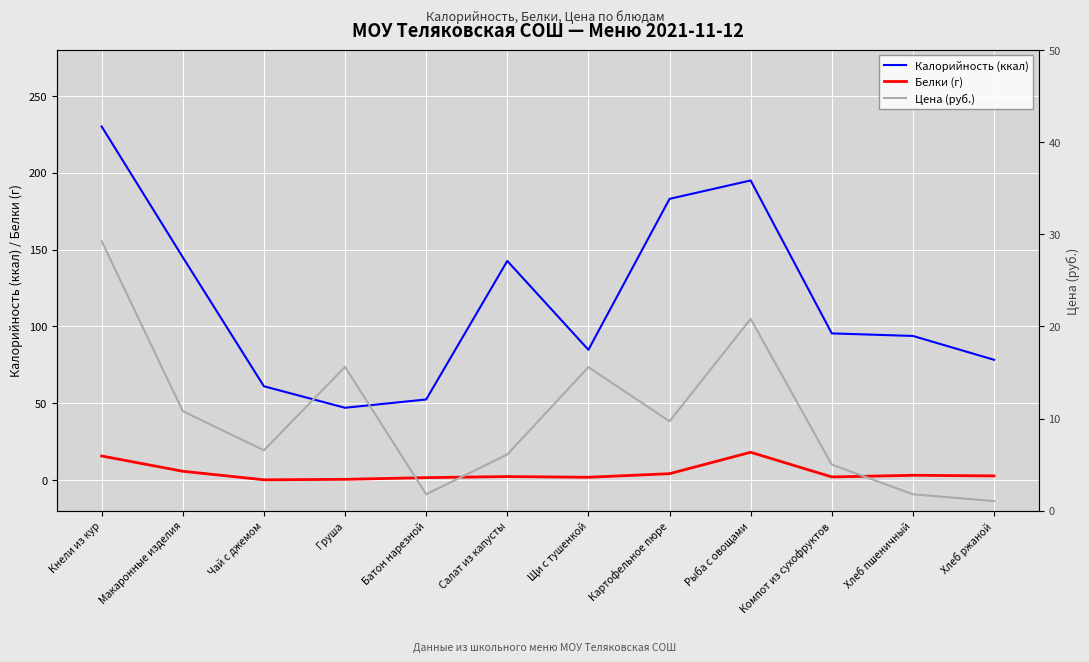

Rank the categories by Цена (руб.) value from lowest to highest.

Хлеб ржаной, Батон нарезной, Хлеб пшеничный, Компот из сухофруктов, Салат из капусты, Чай с джемом, Картофельное пюре, Макаронные изделия, Щи с тушенкой, Груша, Рыба с овощами, Кнели из кур